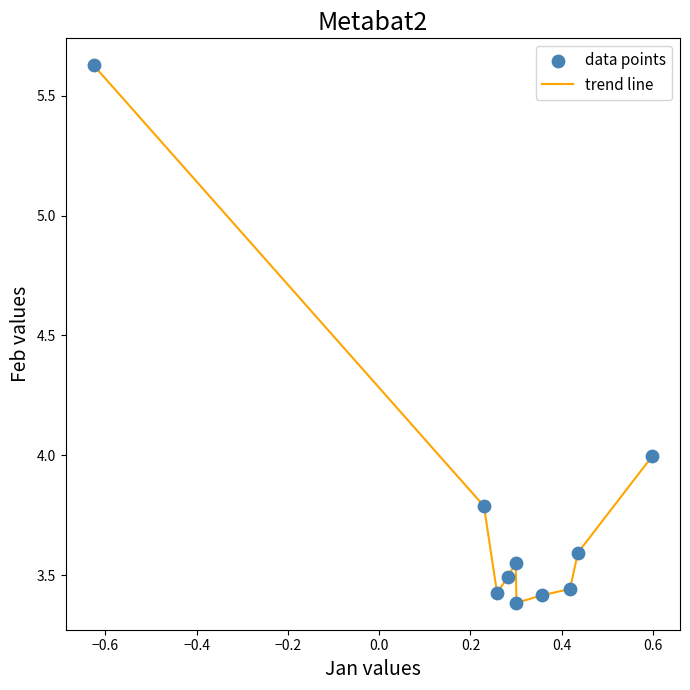

What is the difference between the maximum and minimum values?

2.2